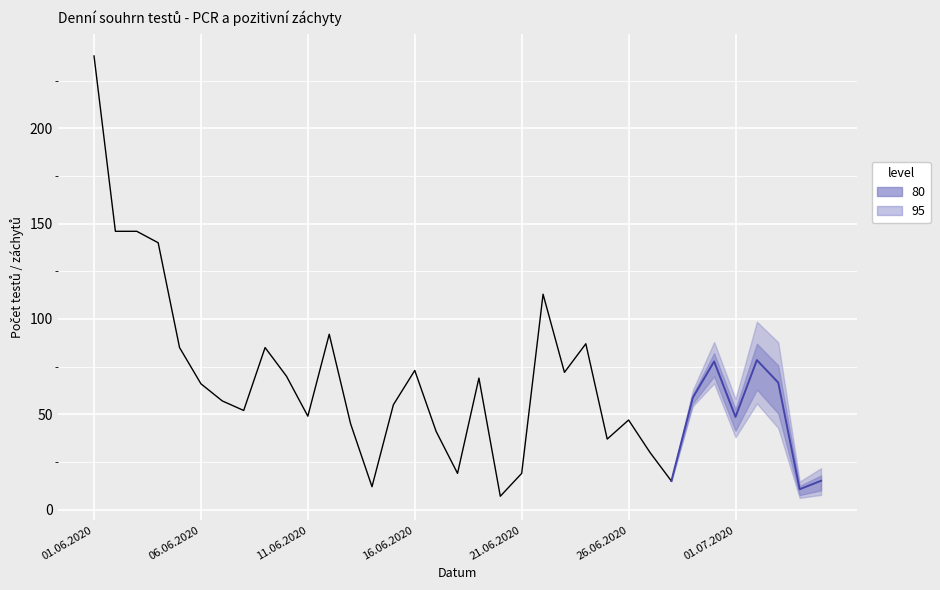

At which category does the chart reach its minimum across all series?

19